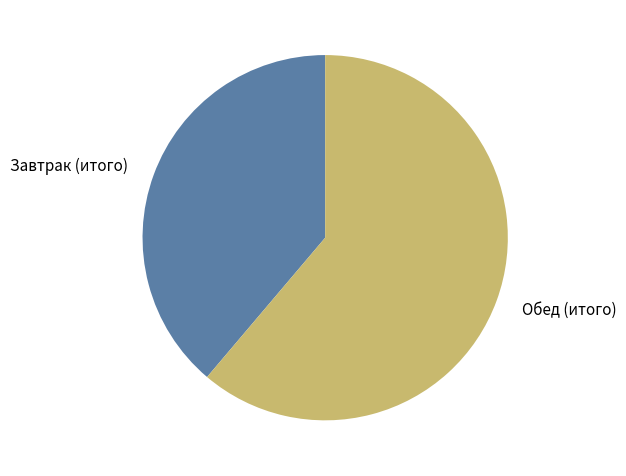

Count the number of slices in the pie.

2